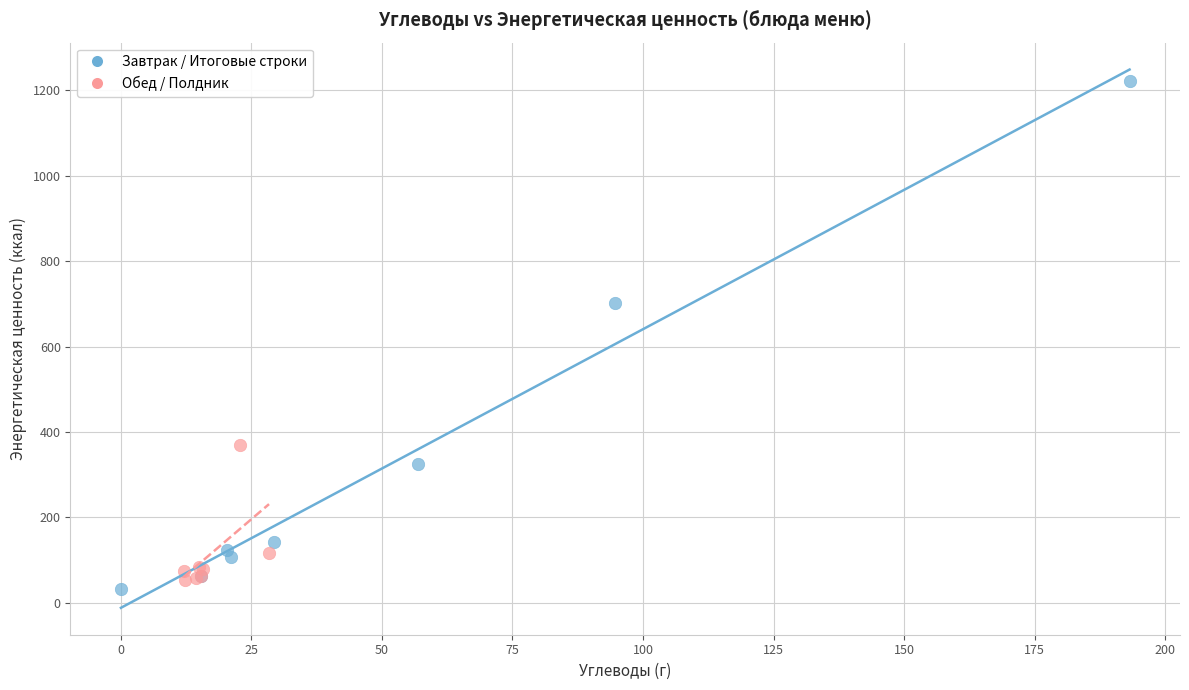

Which series reaches the maximum Y coordinate?

Завтрак / Итоговые строки